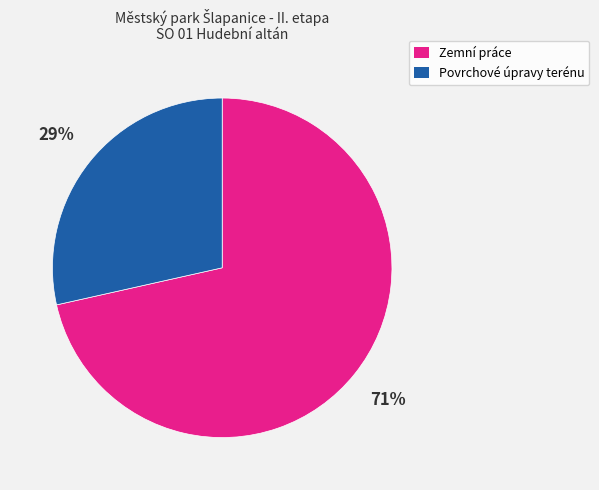

What is the majority slice?

Zemní práce